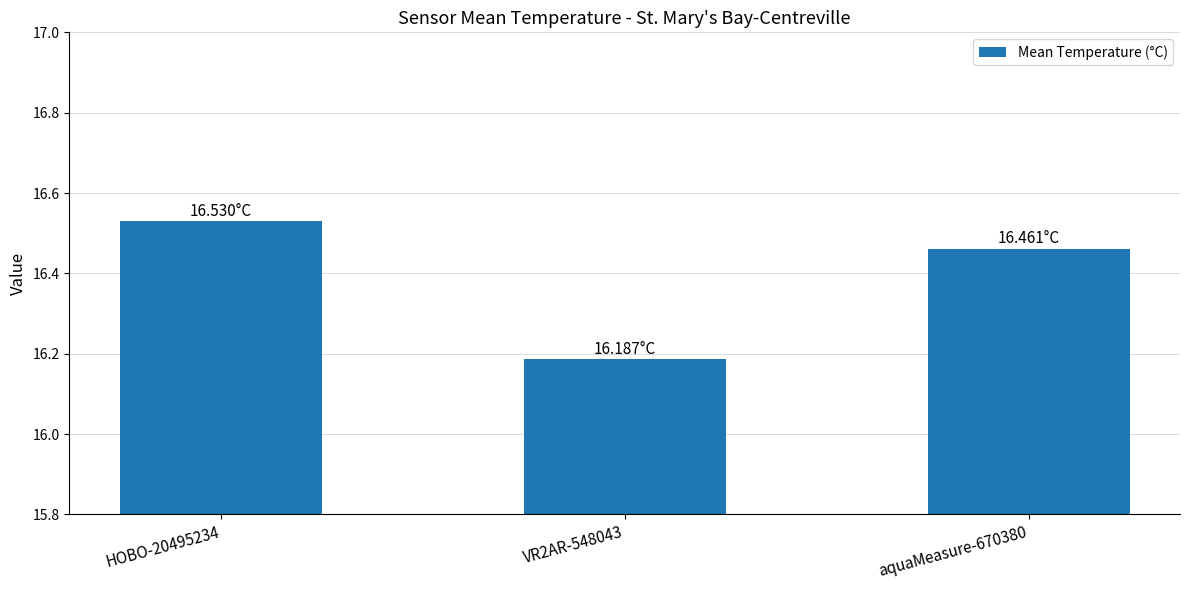

What is the average value?

16.4